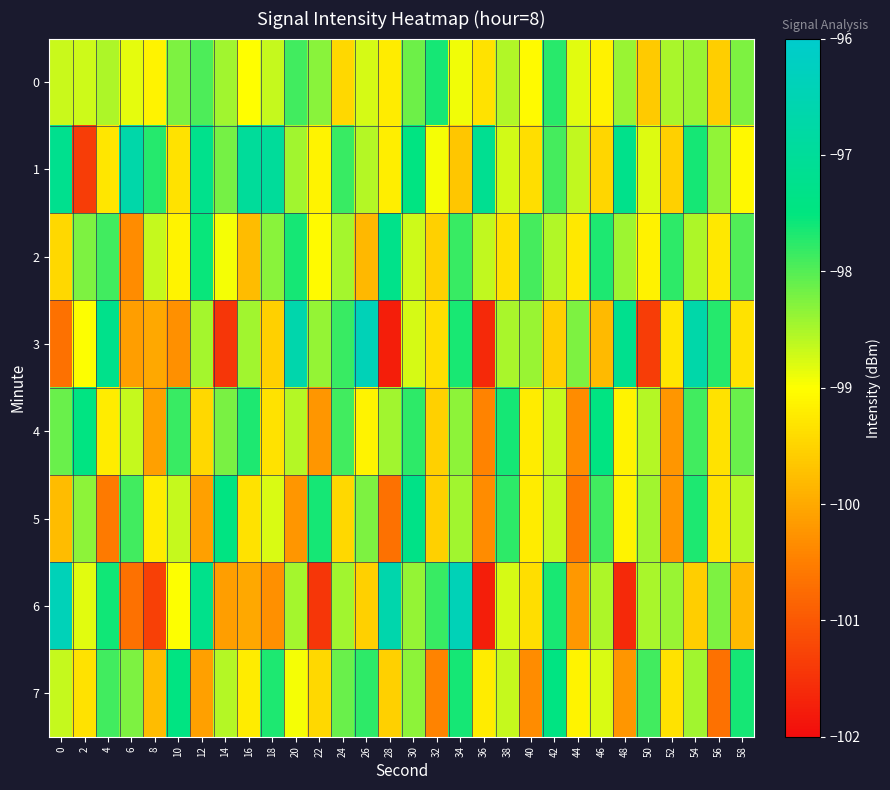

Reading left to right, extract all data points from this chart.

0: 0=-98.7	2=-98.7	4=-98.5	6=-98.8	8=-99.1	10=-98.2	12=-98.0	14=-98.5	16=-99.0	18=-98.7	20=-97.9	22=-98.3	24=-99.5	26=-98.8	28=-99.2	30=-98.1	32=-97.6	34=-98.9	36=-99.3	38=-98.5	40=-99.1	42=-97.7	44=-98.8	46=-99.2	48=-98.4	50=-99.6	52=-98.5	54=-98.4	56=-99.6	58=-98.2
1: 0=-97.2	2=-101.3	4=-99.3	6=-96.7	8=-97.7	10=-99.3	12=-97.3	14=-98.2	16=-97.0	18=-97.0	20=-98.5	22=-99.1	24=-97.8	26=-98.6	28=-99.2	30=-97.4	32=-98.9	34=-99.7	36=-97.2	38=-98.7	40=-99.4	42=-97.9	44=-98.6	46=-99.5	48=-97.3	50=-98.8	52=-99.5	54=-97.6	56=-98.4	58=-99.1
2: 0=-99.5	2=-98.2	4=-97.9	6=-100.3	8=-98.7	10=-99.1	12=-97.5	14=-98.9	16=-99.8	18=-98.3	20=-97.6	22=-99.0	24=-98.5	26=-99.8	28=-97.3	30=-98.7	32=-99.6	34=-97.8	36=-98.6	38=-99.4	40=-97.9	42=-98.5	44=-99.3	46=-97.7	48=-98.4	50=-99.2	52=-97.8	54=-98.5	56=-99.3	58=-98.0
3: 0=-100.7	2=-99.0	4=-97.3	6=-100.1	8=-100.0	10=-100.3	12=-98.5	14=-101.5	16=-98.5	18=-99.5	20=-96.6	22=-98.4	24=-97.8	26=-96.4	28=-101.8	30=-98.8	32=-99.4	34=-97.7	36=-101.6	38=-98.5	40=-98.4	42=-99.6	44=-98.2	46=-99.8	48=-97.2	50=-101.3	52=-99.3	54=-96.7	56=-97.7	58=-99.3
4: 0=-98.1	2=-97.5	4=-99.2	6=-98.7	8=-100.1	10=-97.8	12=-99.5	14=-98.2	16=-97.7	18=-99.3	20=-98.6	22=-100.2	24=-97.9	26=-99.1	28=-98.5	30=-97.8	32=-99.6	34=-98.3	36=-100.5	38=-97.6	40=-99.2	42=-98.7	44=-100.3	46=-97.5	48=-99.1	50=-98.6	52=-100.2	54=-97.9	56=-99.3	58=-98.1
5: 0=-99.8	2=-98.3	4=-100.6	6=-97.9	8=-99.2	10=-98.7	12=-100.1	14=-97.5	16=-99.3	18=-98.8	20=-100.2	22=-97.6	24=-99.5	26=-98.2	28=-100.7	30=-97.3	32=-99.6	34=-98.5	36=-100.3	38=-97.8	40=-99.2	42=-98.7	44=-100.6	46=-97.9	48=-99.1	50=-98.5	52=-100.2	54=-97.7	56=-99.3	58=-98.6
6: 0=-96.4	2=-98.8	4=-97.6	6=-100.7	8=-101.3	10=-99.0	12=-97.3	14=-100.1	16=-100.0	18=-100.3	20=-98.5	22=-101.5	24=-98.5	26=-99.5	28=-96.6	30=-98.4	32=-97.8	34=-96.4	36=-101.8	38=-98.8	40=-99.4	42=-97.7	44=-100.2	46=-98.5	48=-101.6	50=-98.5	52=-98.4	54=-99.6	56=-98.2	58=-99.8
7: 0=-98.7	2=-99.3	4=-97.9	6=-98.2	8=-99.8	10=-97.5	12=-100.1	14=-98.6	16=-99.2	18=-97.7	20=-98.9	22=-99.5	24=-98.1	26=-97.8	28=-99.6	30=-98.3	32=-100.5	34=-97.6	36=-99.2	38=-98.7	40=-100.3	42=-97.5	44=-99.1	46=-98.8	48=-100.2	50=-97.9	52=-99.3	54=-98.5	56=-100.7	58=-97.6